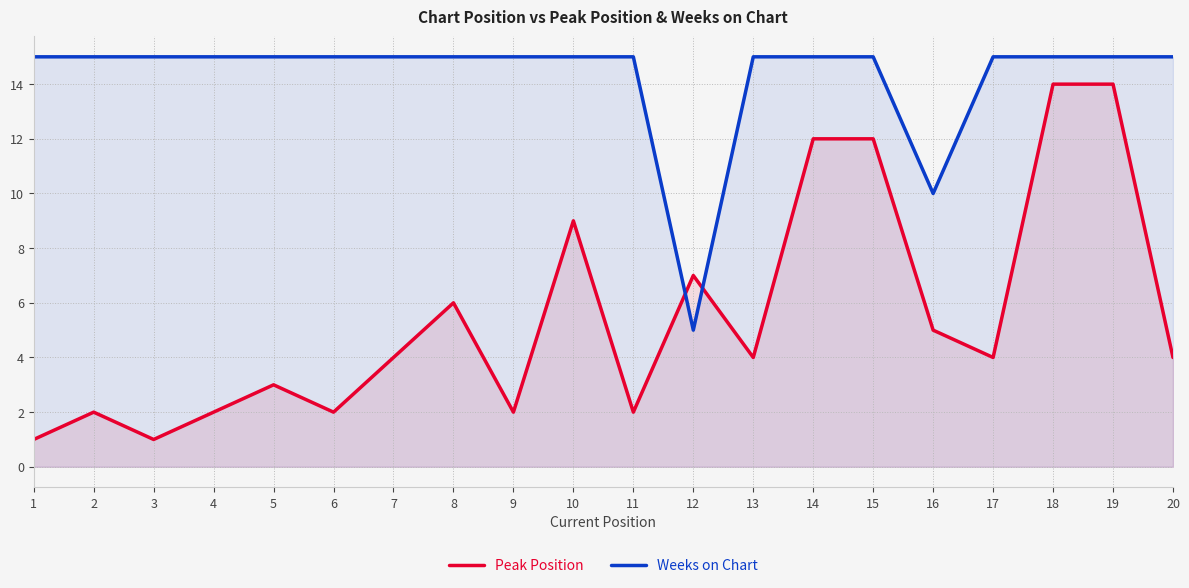

Which series has the largest range (max minus min)?

Peak Position